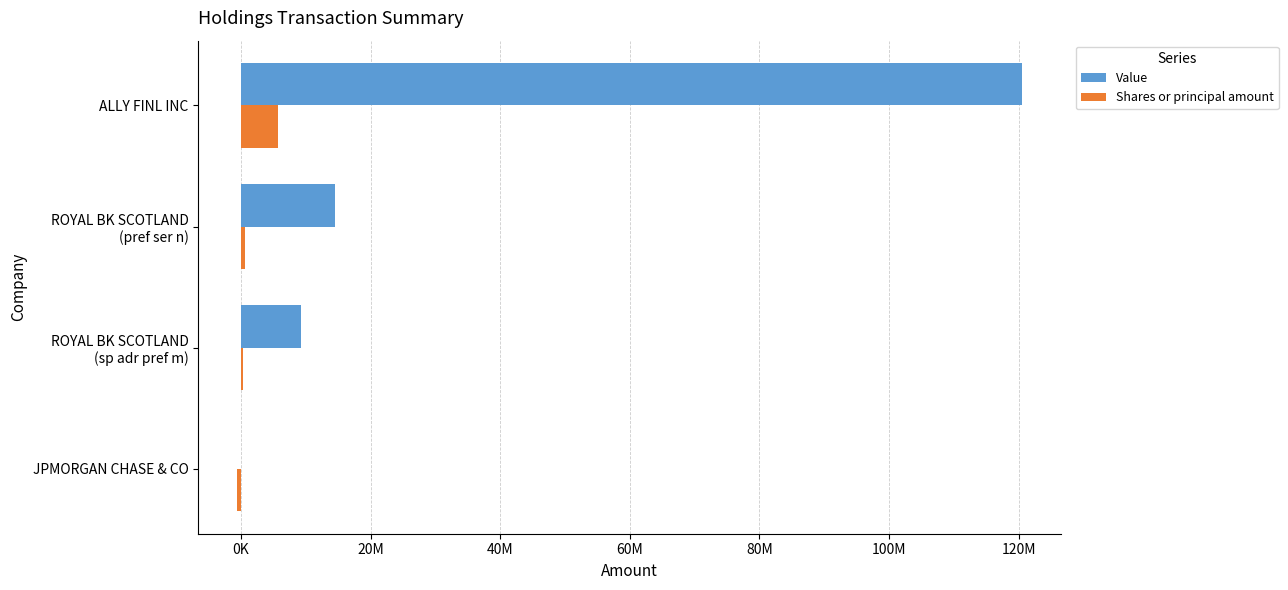

What are all the series names shown in the legend?

Value, Shares or principal amount